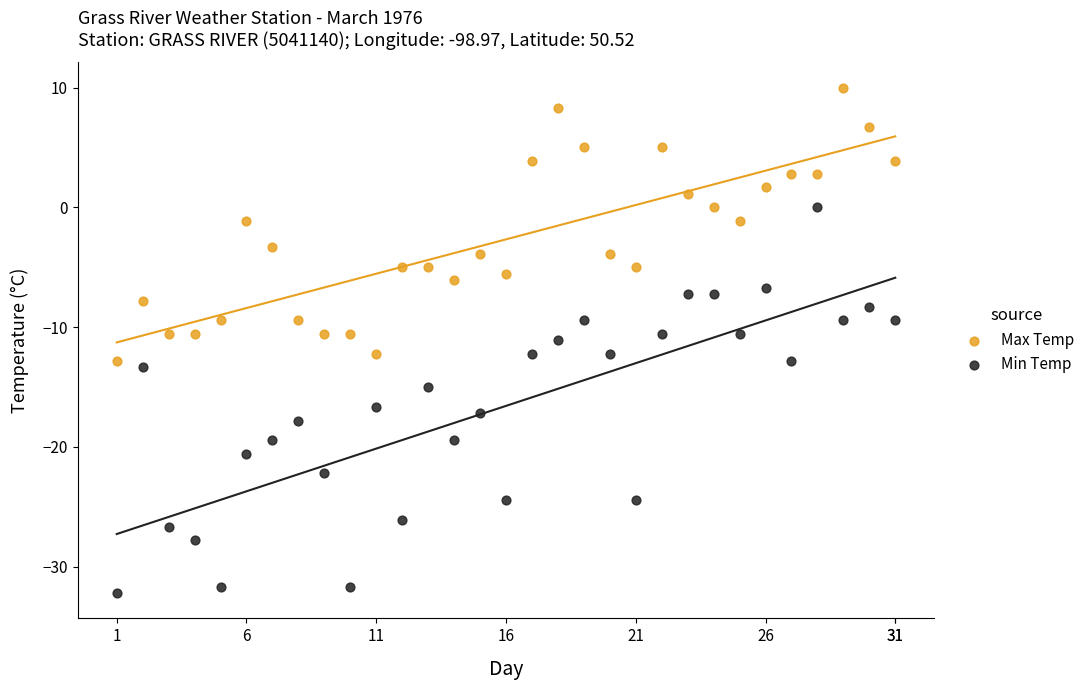

Across all data points, what is the range of Y values (max minus min)?

42.2